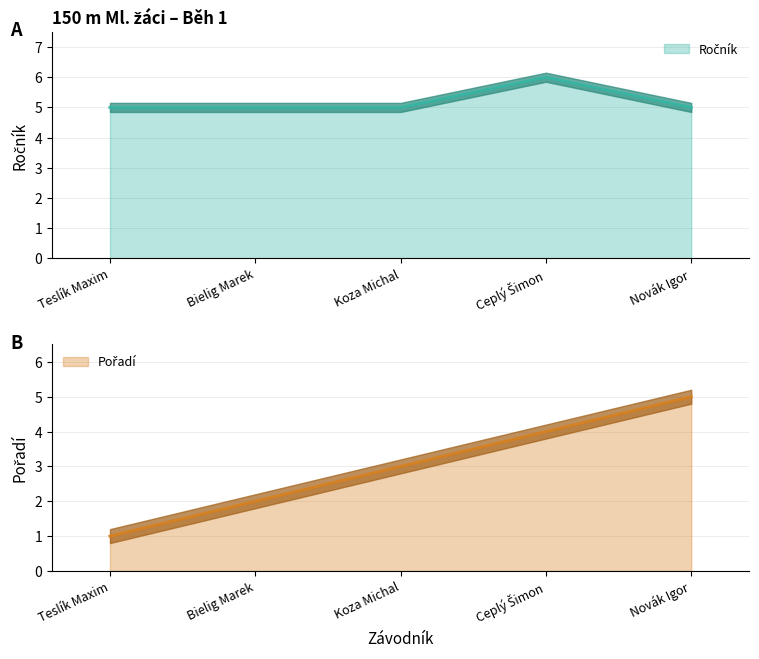

True or false: Ročník and Pořadí cross at least once.

False